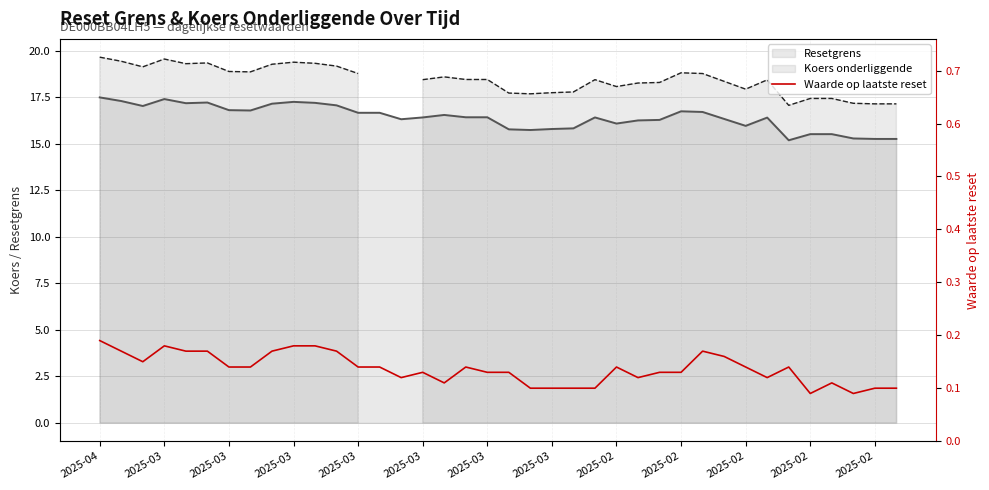

What is the smallest value displayed?

0.1